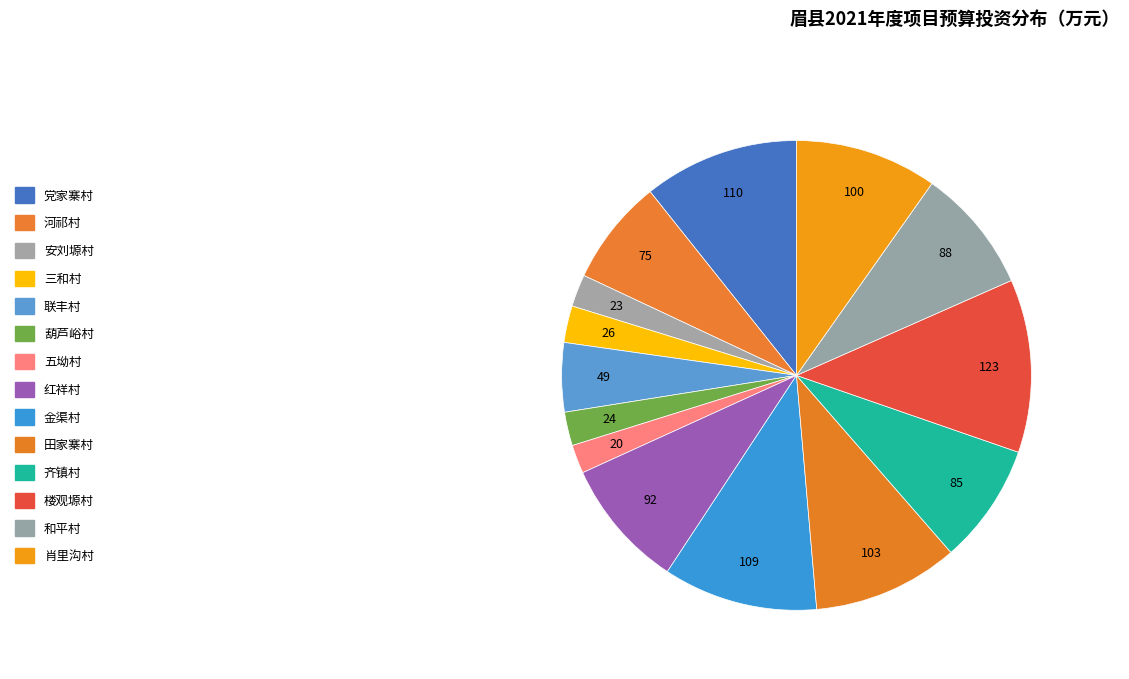

The 葫芦峪村 slice represents 12% of the pie. True or false?

False